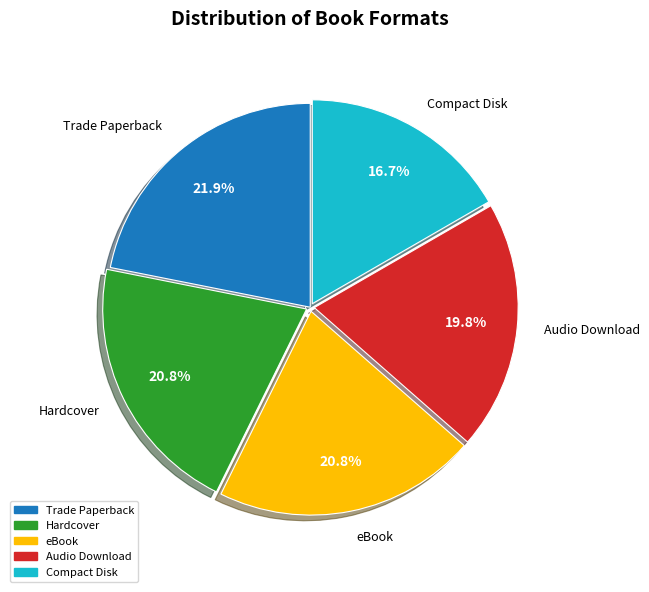

Does Compact Disk represent more than half of the total?

No